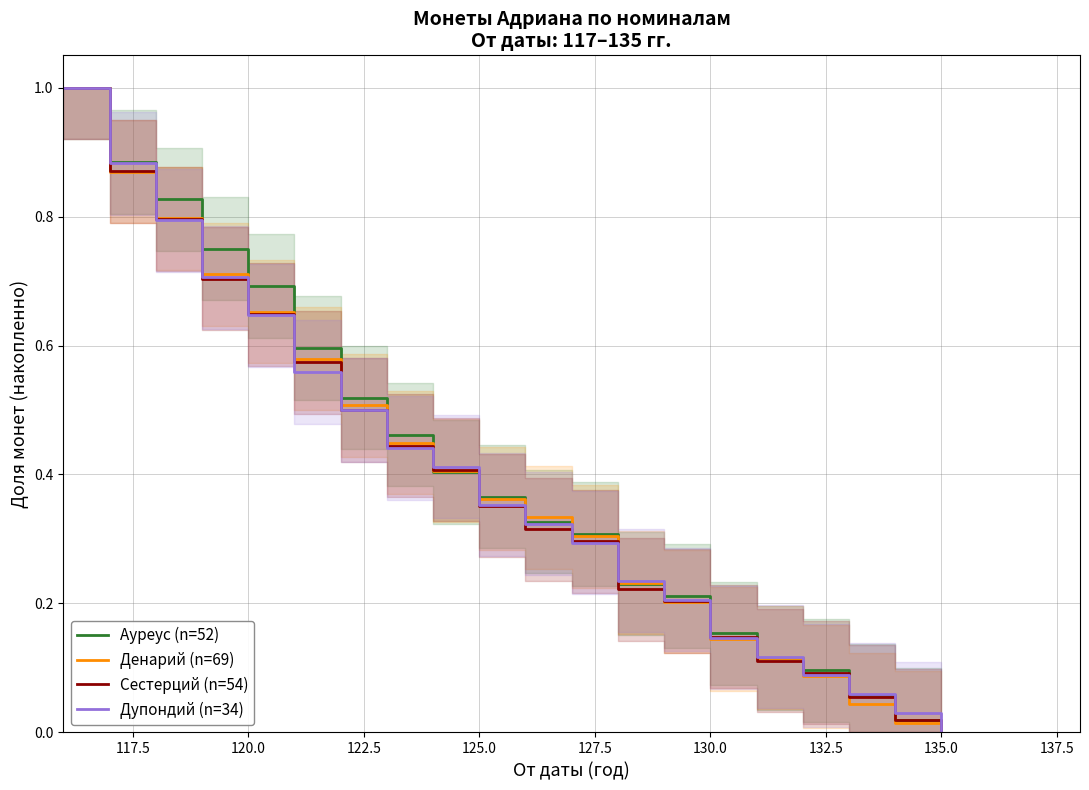

Is it true that Сестерций (n=54) equals 0.6 at 135.0?

False